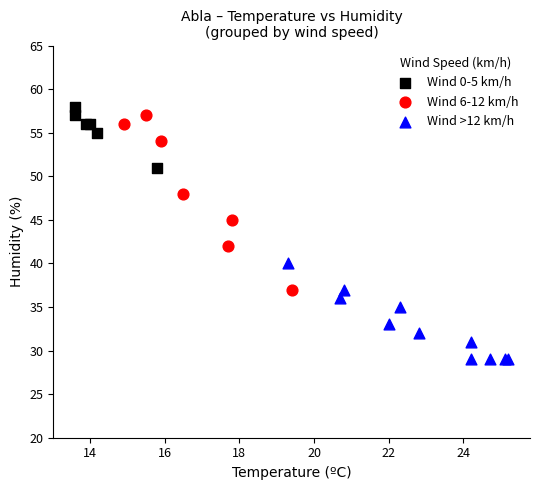

Which series has the largest Y range (max minus min)?

Wind 6-12 km/h